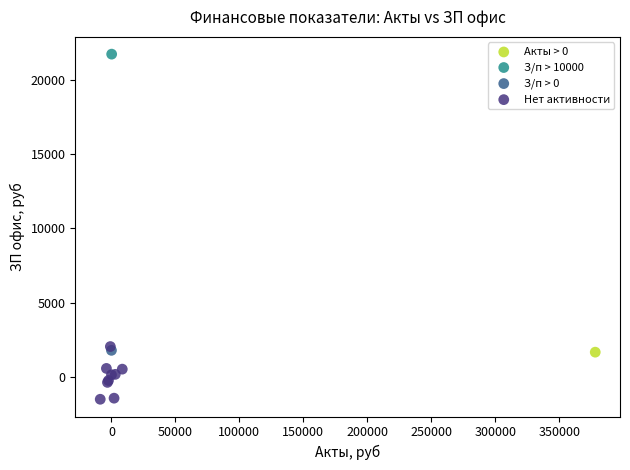

What are all the series names shown in the legend?

Акты > 0, З/п > 10000, З/п > 0, Нет активности